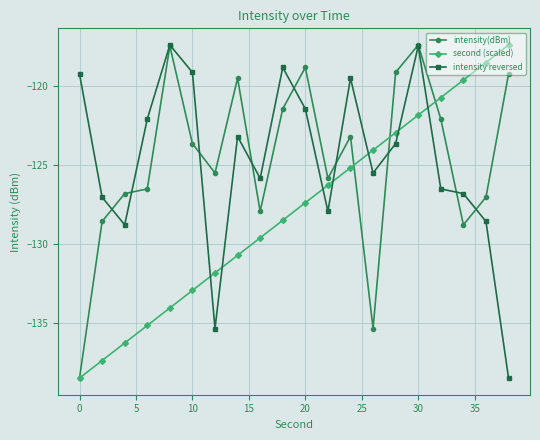

What is the value of the intensity(dBm) point at the 18th from the left?

-128.8